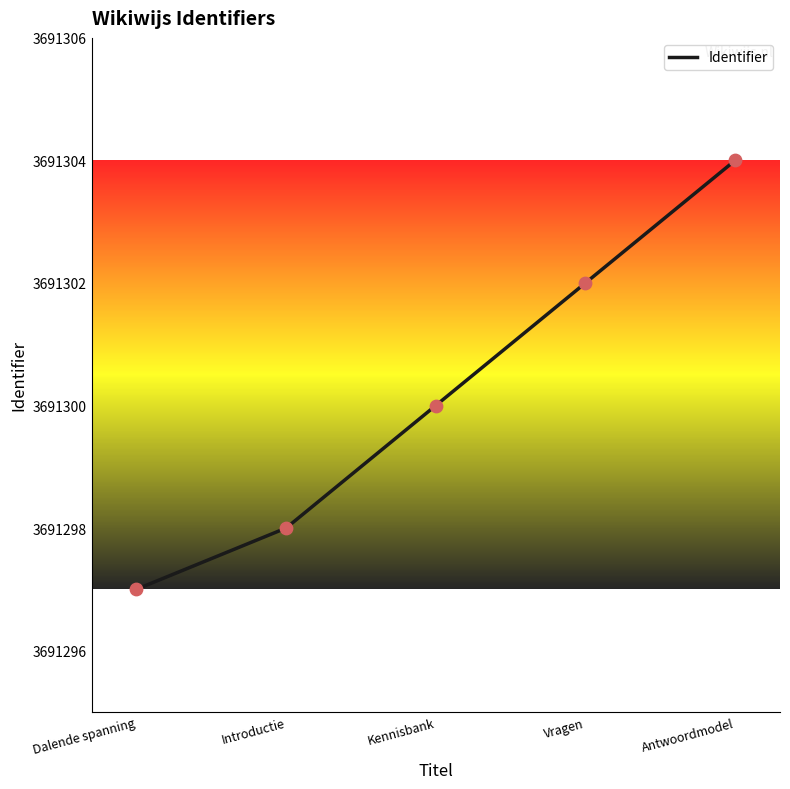

Which has a higher value, Dalende spanning or Kennisbank?

Kennisbank